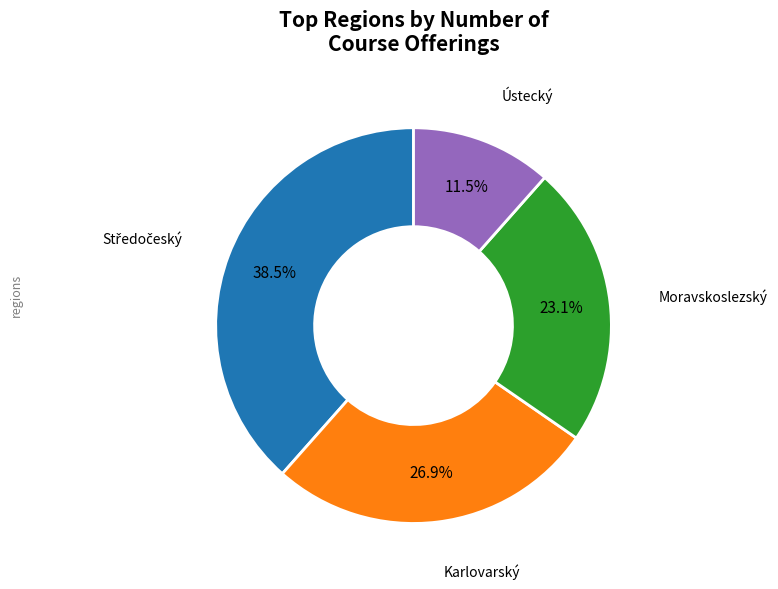

Is there a majority slice in this chart?

No